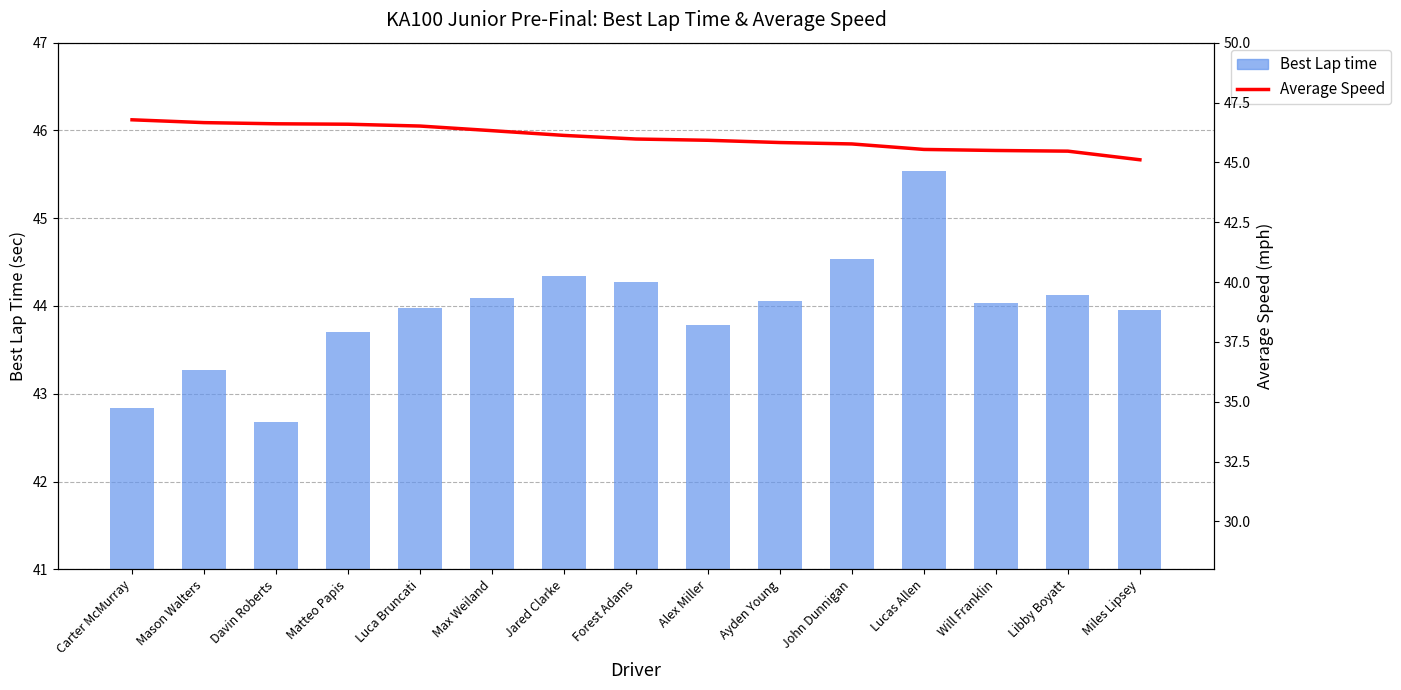

The Average Speed series shows 46.7 at Mason Walters. True or false?

True